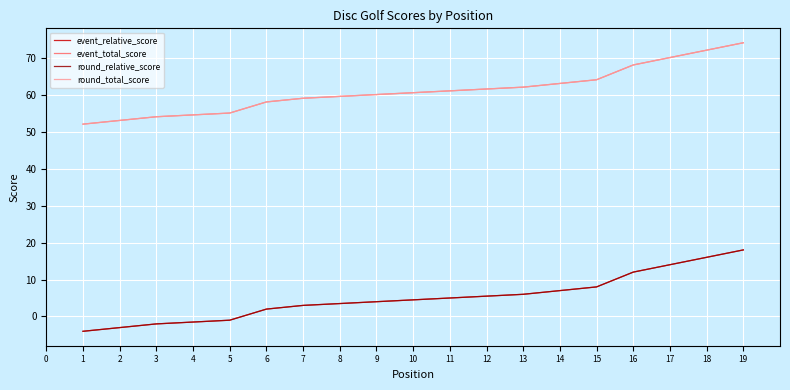

True or false: event_total_score has more than 0 interior local peaks.

False